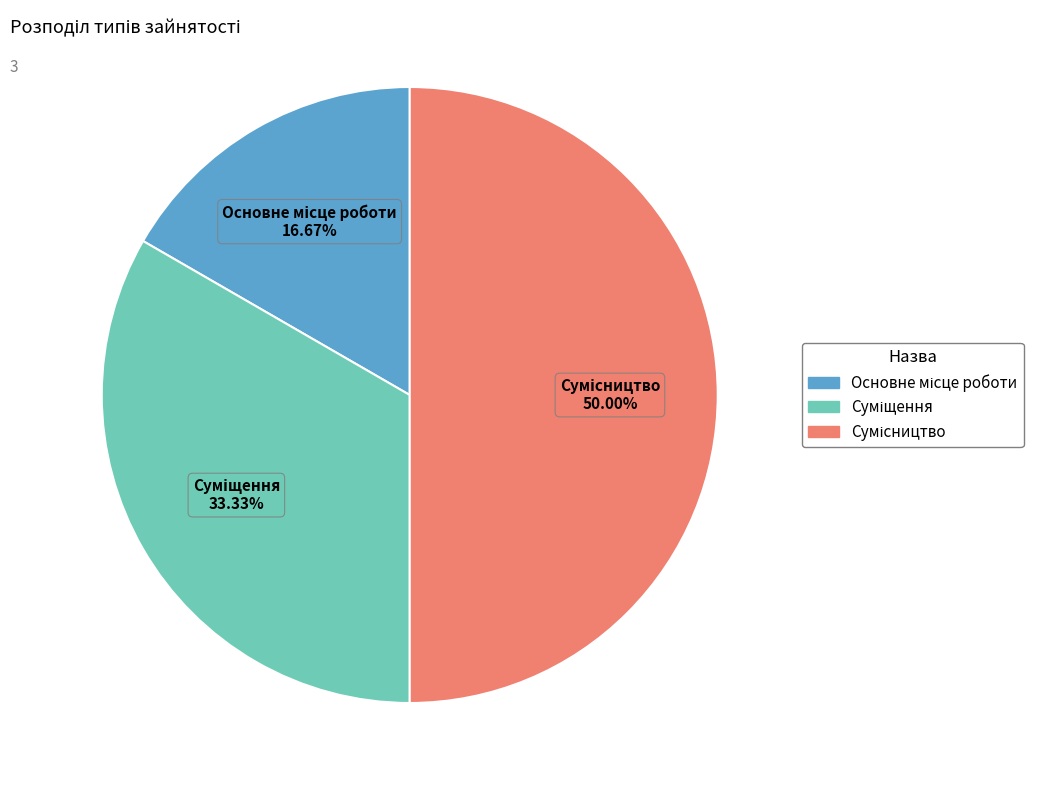

How many slices are in this pie chart?

3